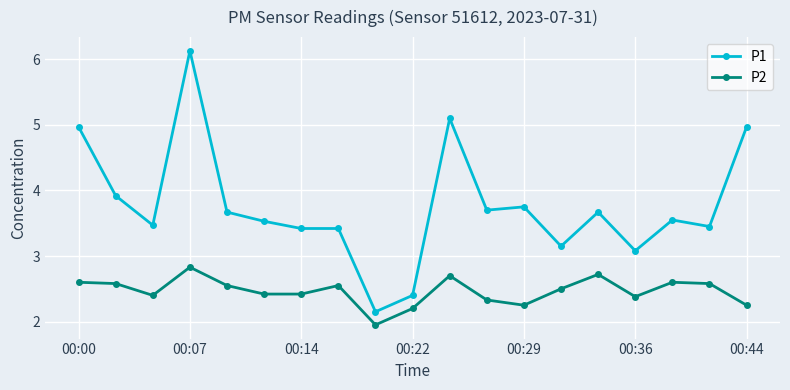

What is the value of the P2 point at the 7th from the left?

2.4